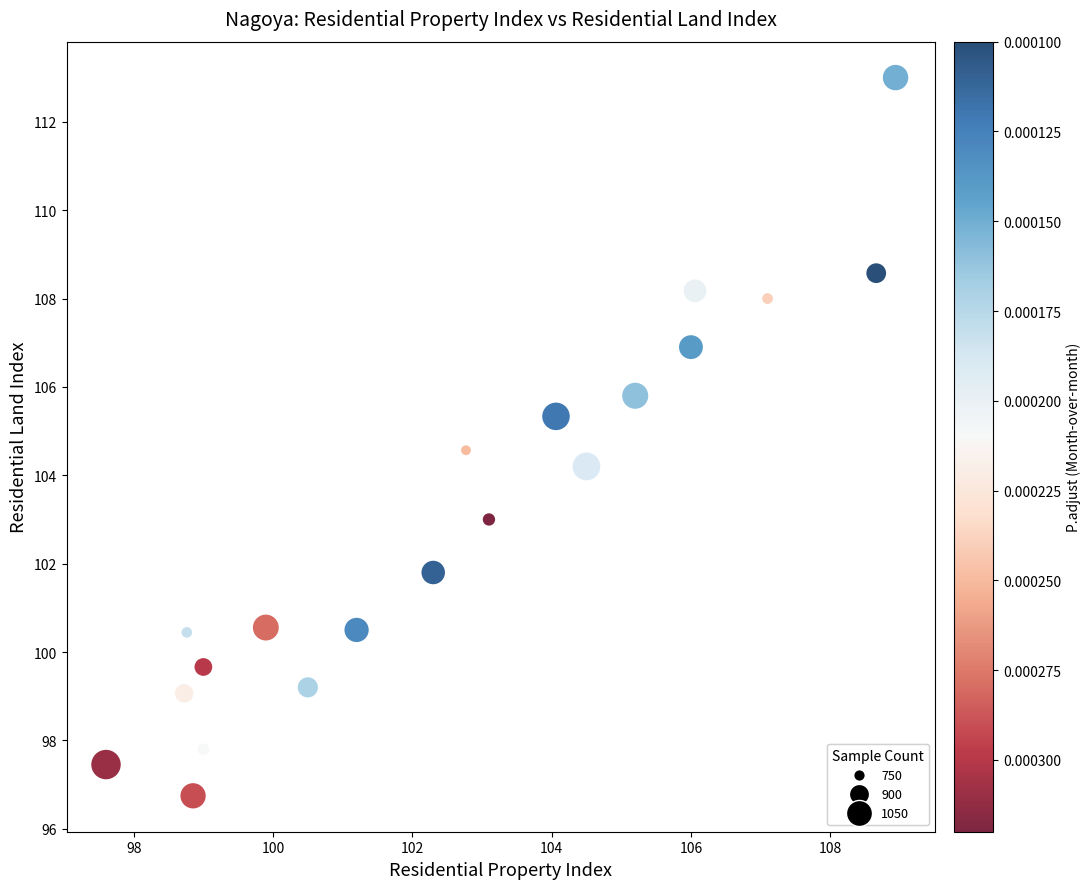

What Y value in the scatter plot is closest to 104?

104.2